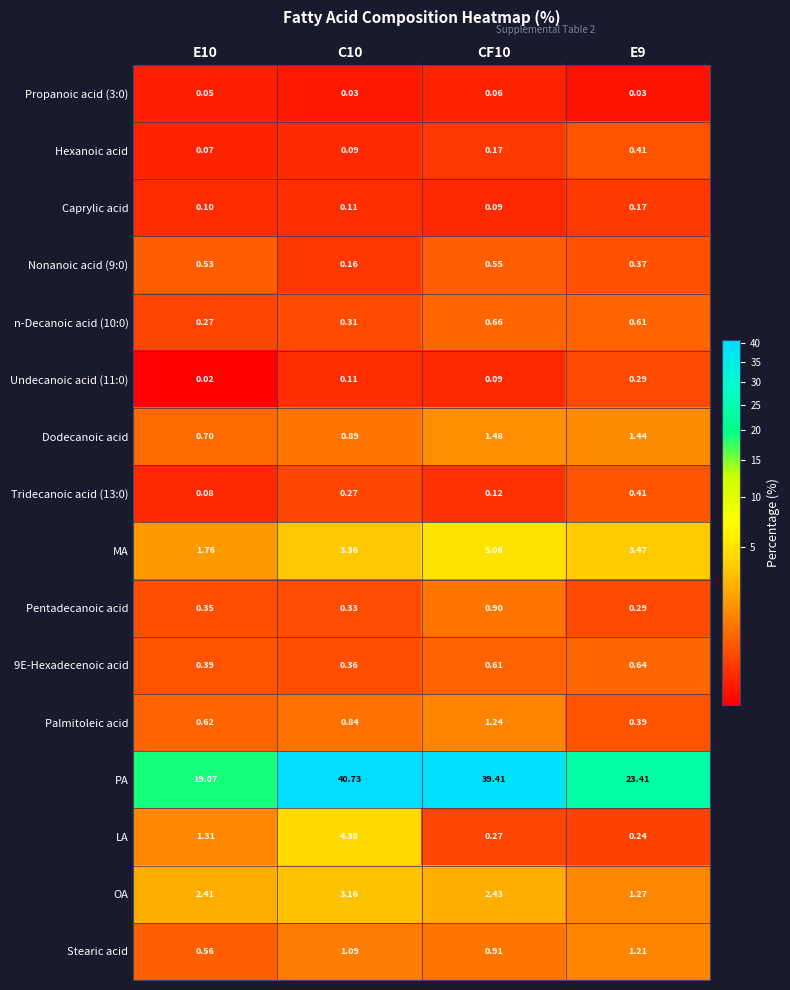

Which series has the largest range (max minus min)?

PA